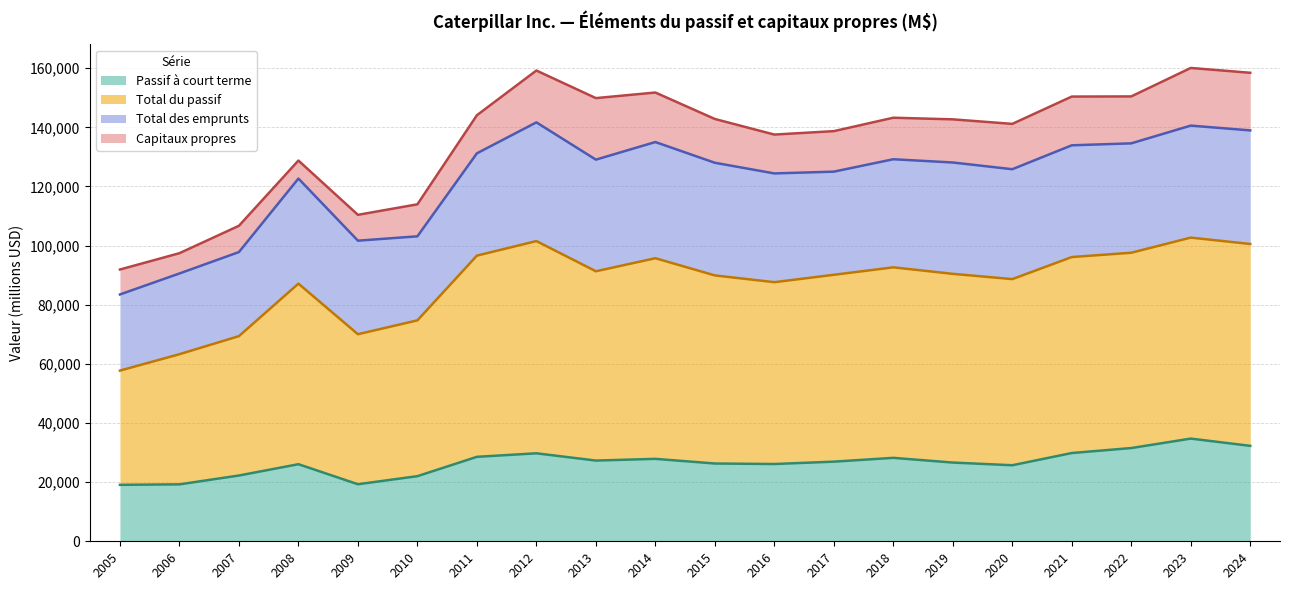

Does the chart display data point markers on the line(s)?

No